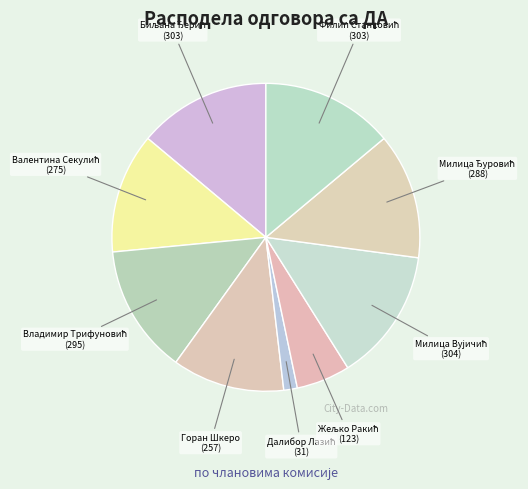

How many slices are in this pie chart?

9